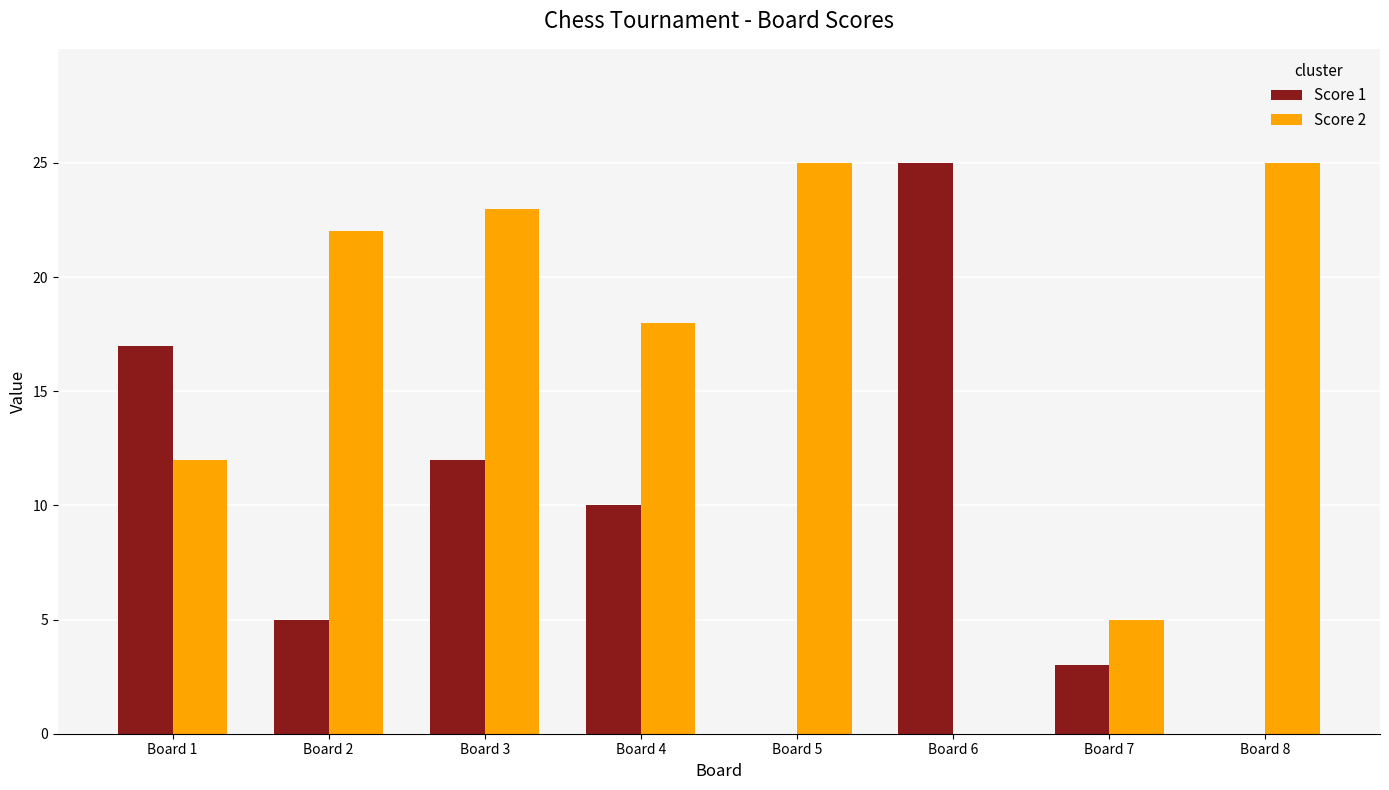

True or false: Score 1 has a value of 0 at Board 8.

True